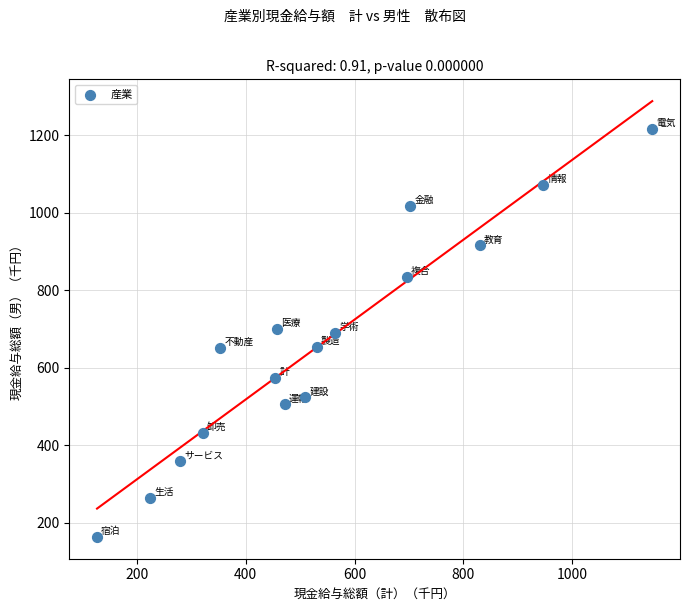

What is the range of Y values (max minus min)?

1053.4